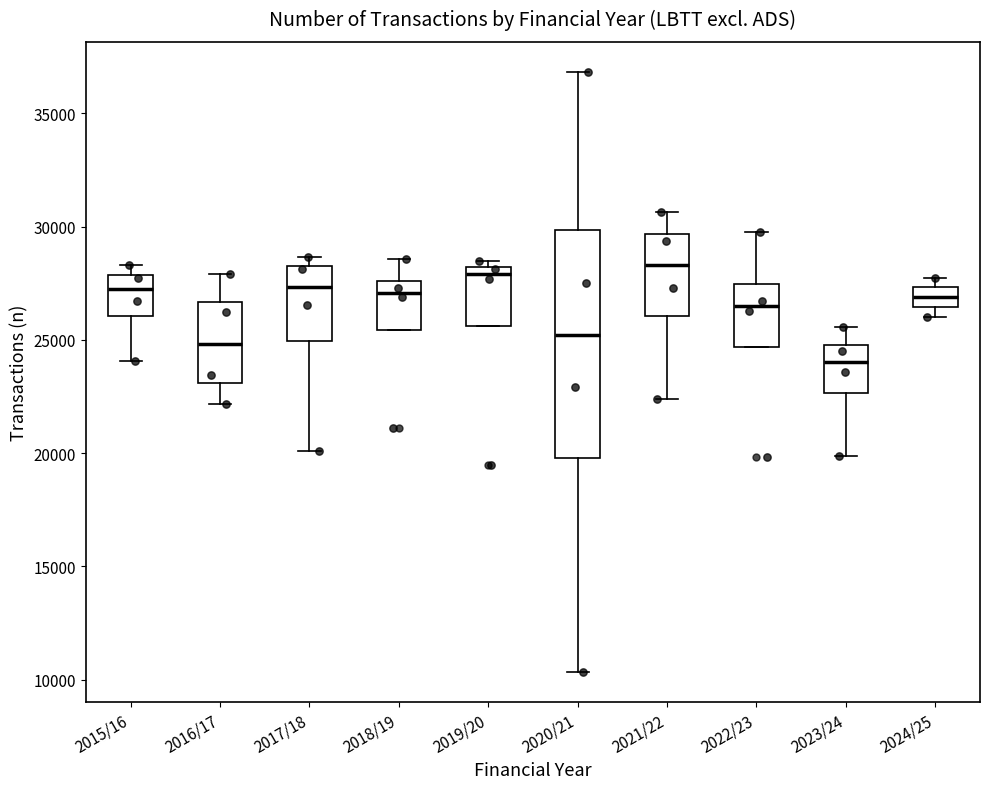

Reading left to right, read every box against the y-axis: the position of its median line, the range the box covers, and the ends of its whiskers. The values are not printed on the chart, so give them approximately, as read against the axis.

2015/16: median 27000, box 26000 to 28000, whiskers 24000 to 28500
2016/17: median 25000, box 23000 to 26500, whiskers 22000 to 28000
2017/18: median 27500, box 25000 to 28500, whiskers 20000 to 28500 (just above the box's upper edge)
2018/19: median 27000, box 25500 to 27500, whiskers 25500 to 28500
2019/20: median 28000 (just below the box's upper edge), box 25500 to 28000, whiskers 25500 to 28500
2020/21: median 25000, box 20000 to 30000, whiskers 10500 to 37000
2021/22: median 28500, box 26000 to 29500, whiskers 22500 to 30500
2022/23: median 26500, box 24500 to 27500, whiskers 24500 to 30000
2023/24: median 24000, box 22500 to 25000, whiskers 20000 to 25500
2024/25: median 27000, box 26500 to 27500, whiskers 26000 to 28000